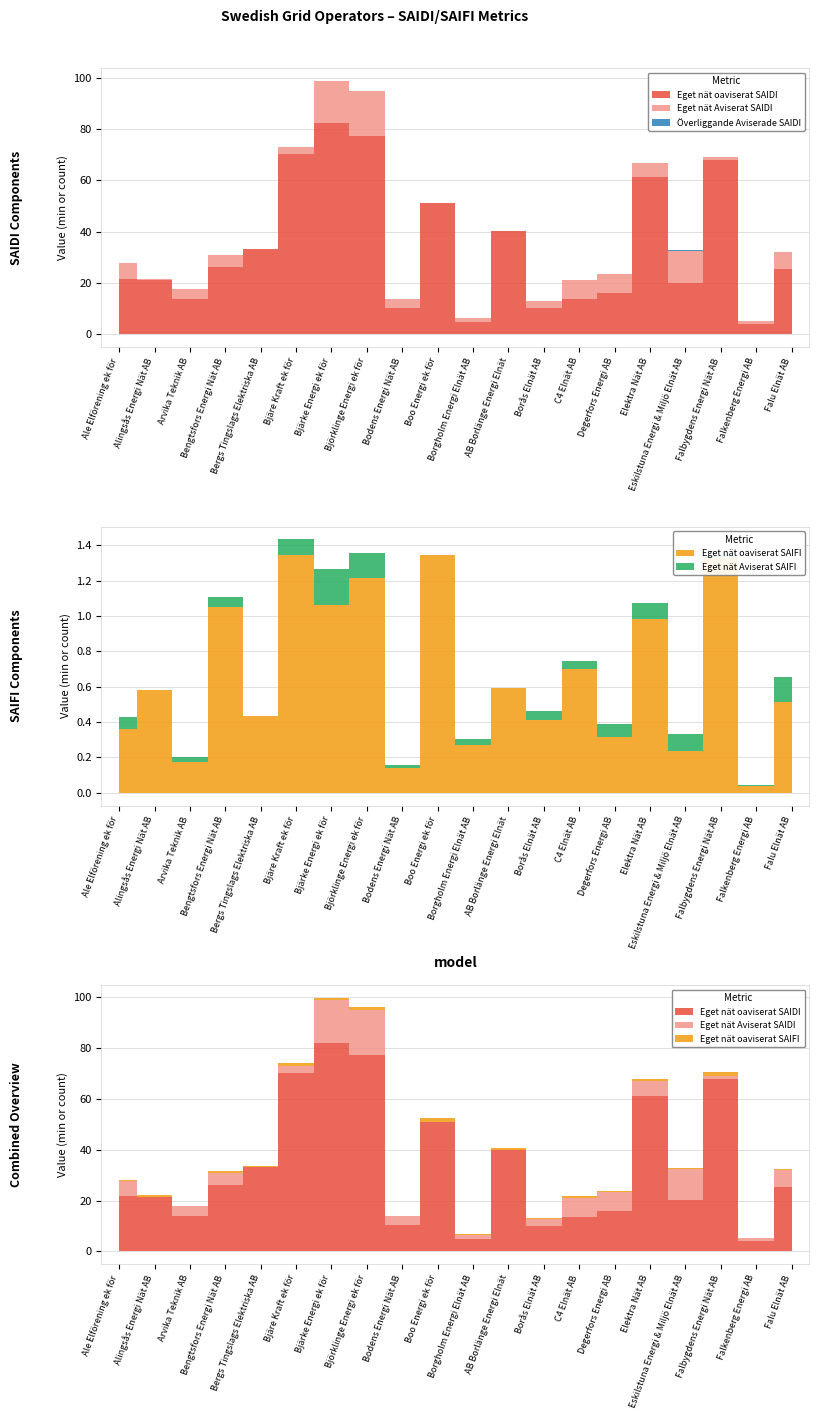

Where is Eget nät oaviserat SAIFI nearest to the value 0?

Falkenberg Energi AB